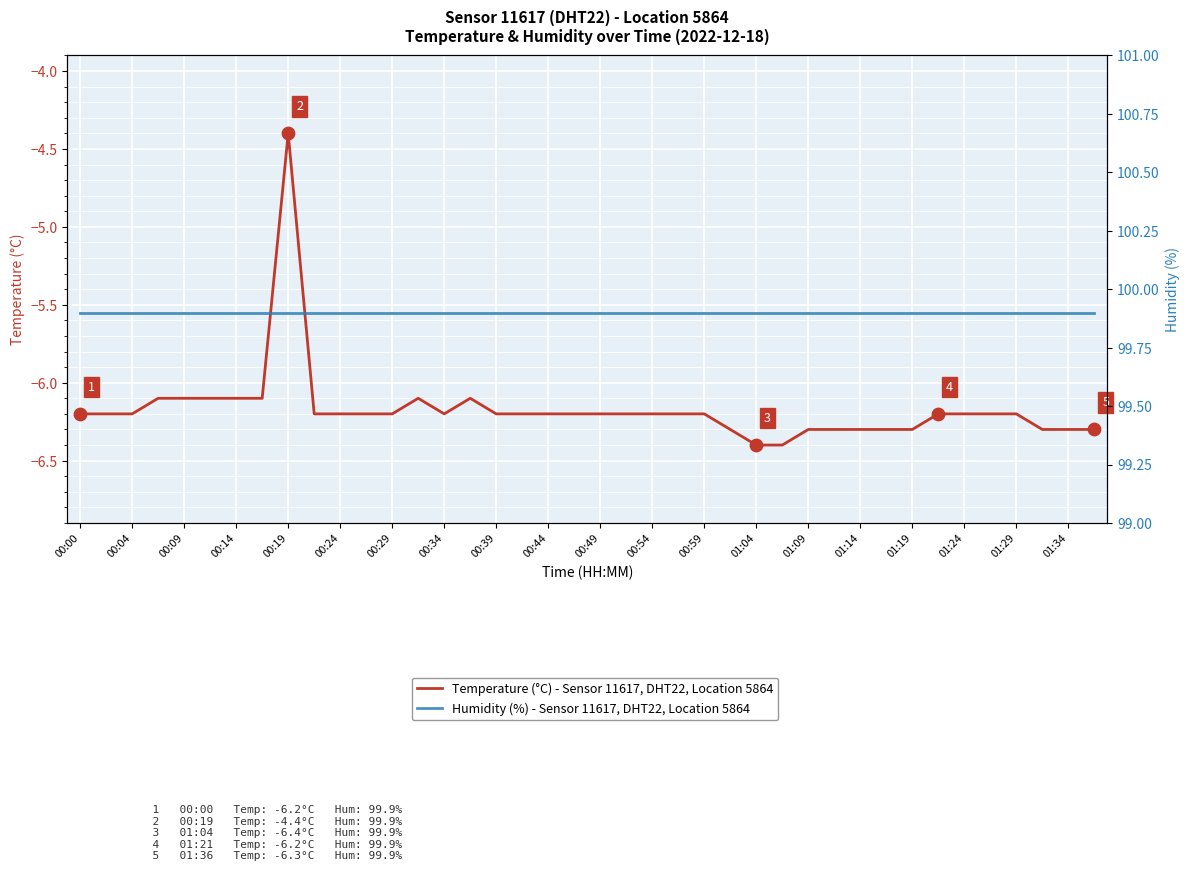

At how many categories does at least one series exceed 52?

40